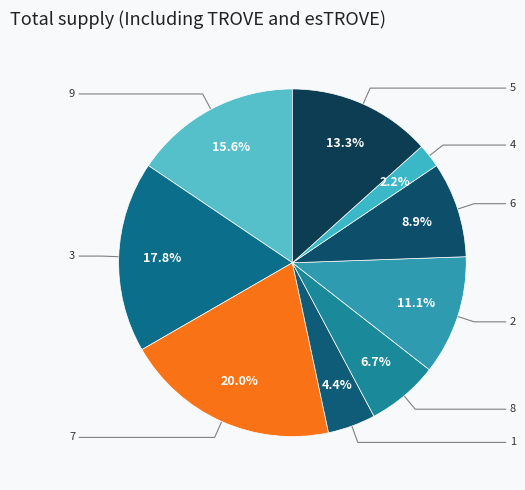

Which slice is the largest?

7